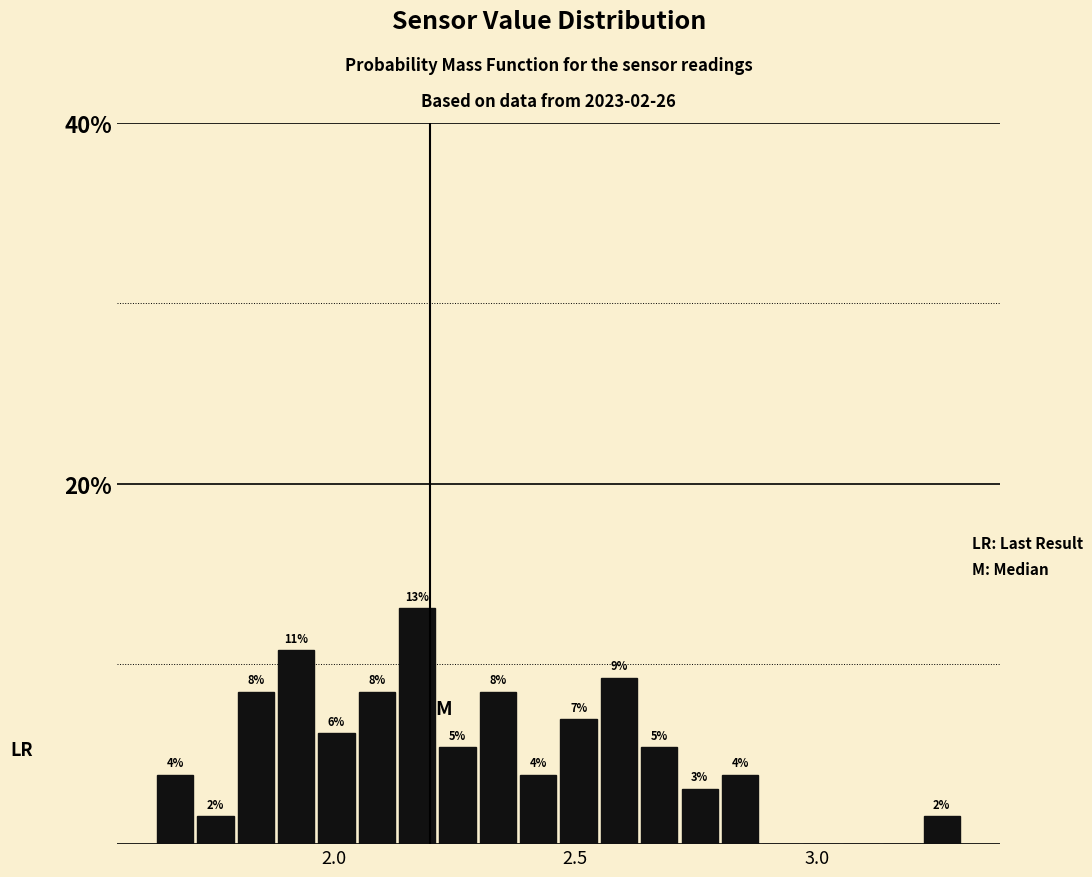

Around what value on the x-axis is the tallest bar? Give the approximate position of its centre, as read against the axis.

2.15